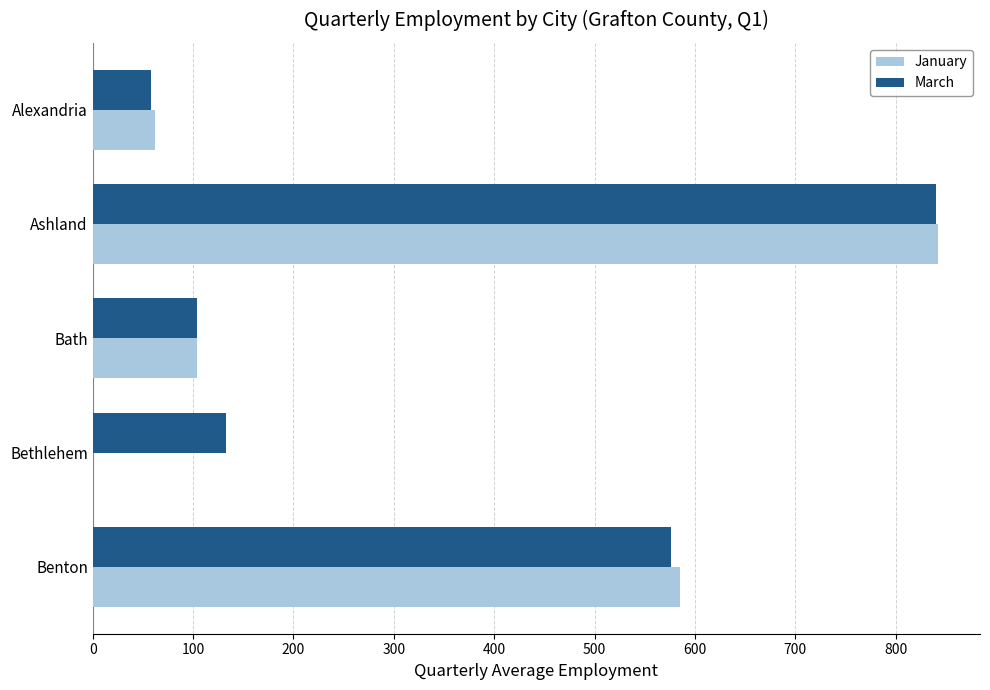

True or false: January has a value of 62 at Alexandria.

True